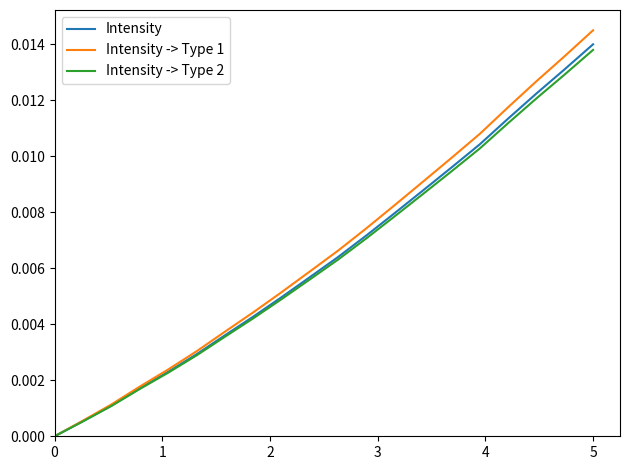

Rank the series by their average value, from lowest to highest.

Intensity -> Type 2, Intensity, Intensity -> Type 1